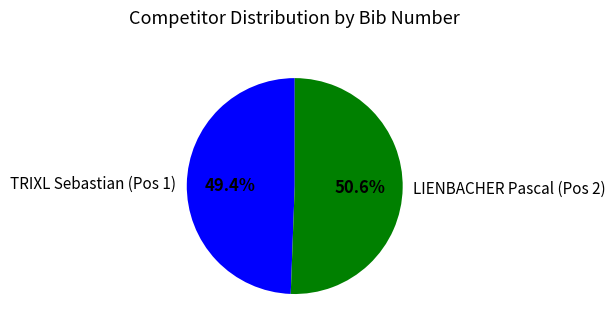

What is the smallest slice in the pie chart?

TRIXL Sebastian (Pos 1)